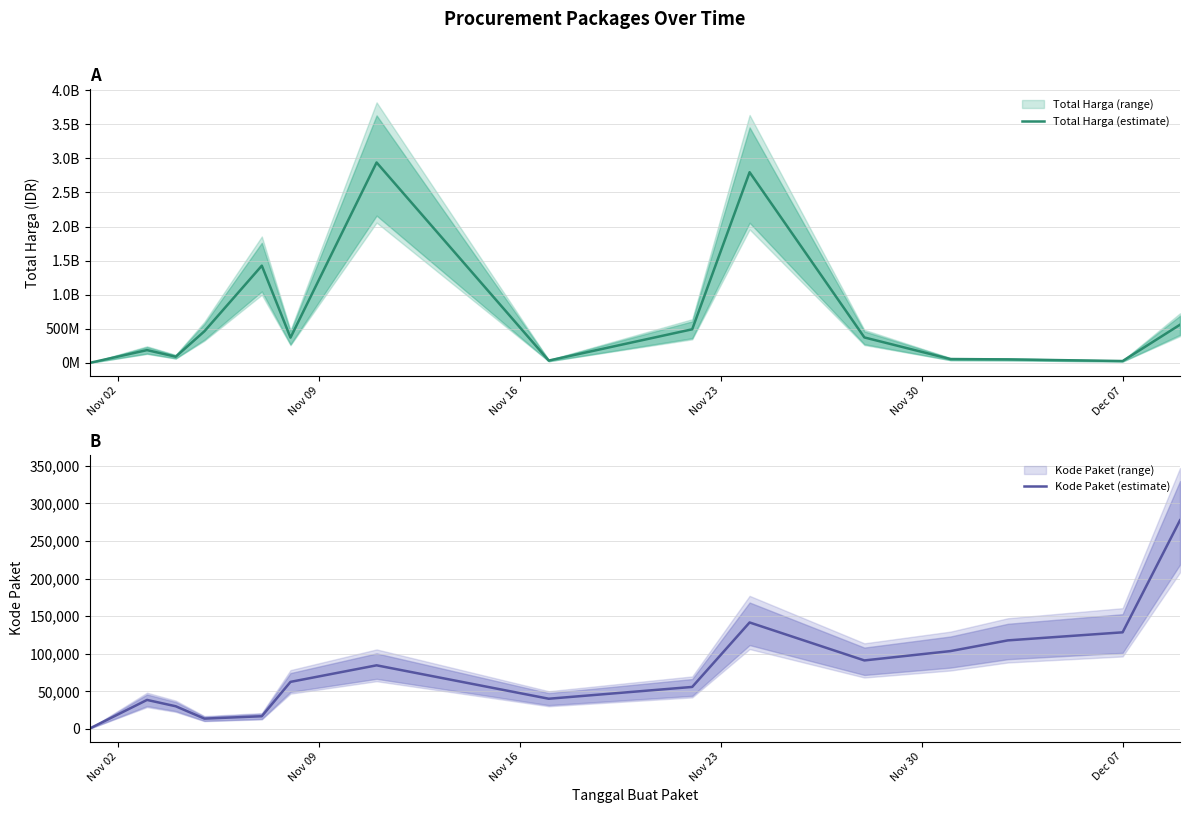

True or false: Kode Paket (estimate) and Total Harga (estimate) cross at least once.

False